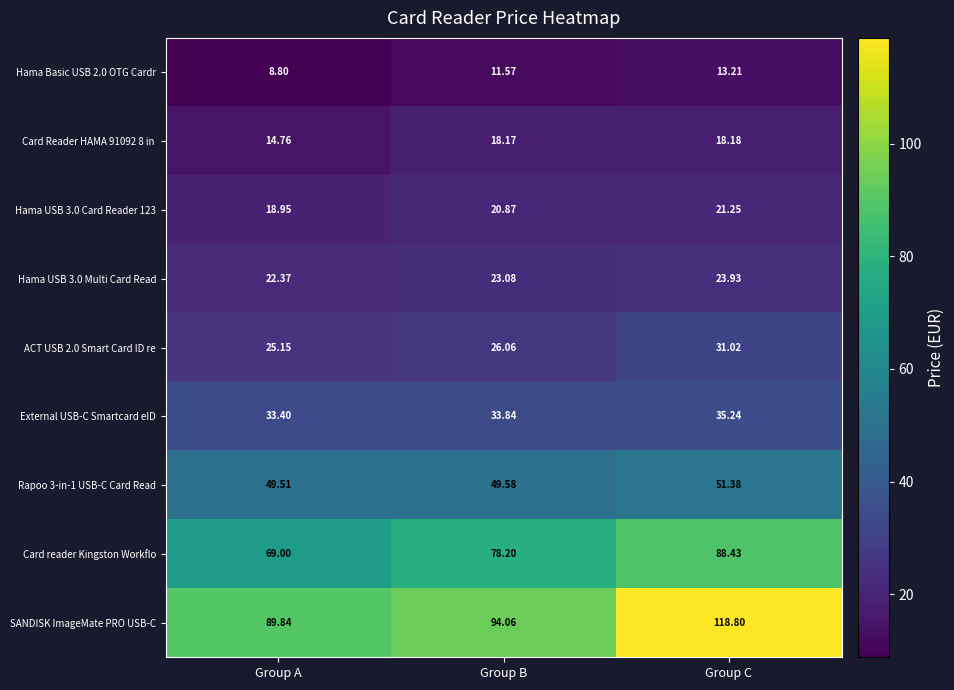

Rank the categories by Rapoo 3-in-1 USB-C Card Read value from highest to lowest.

Group C, Group B, Group A